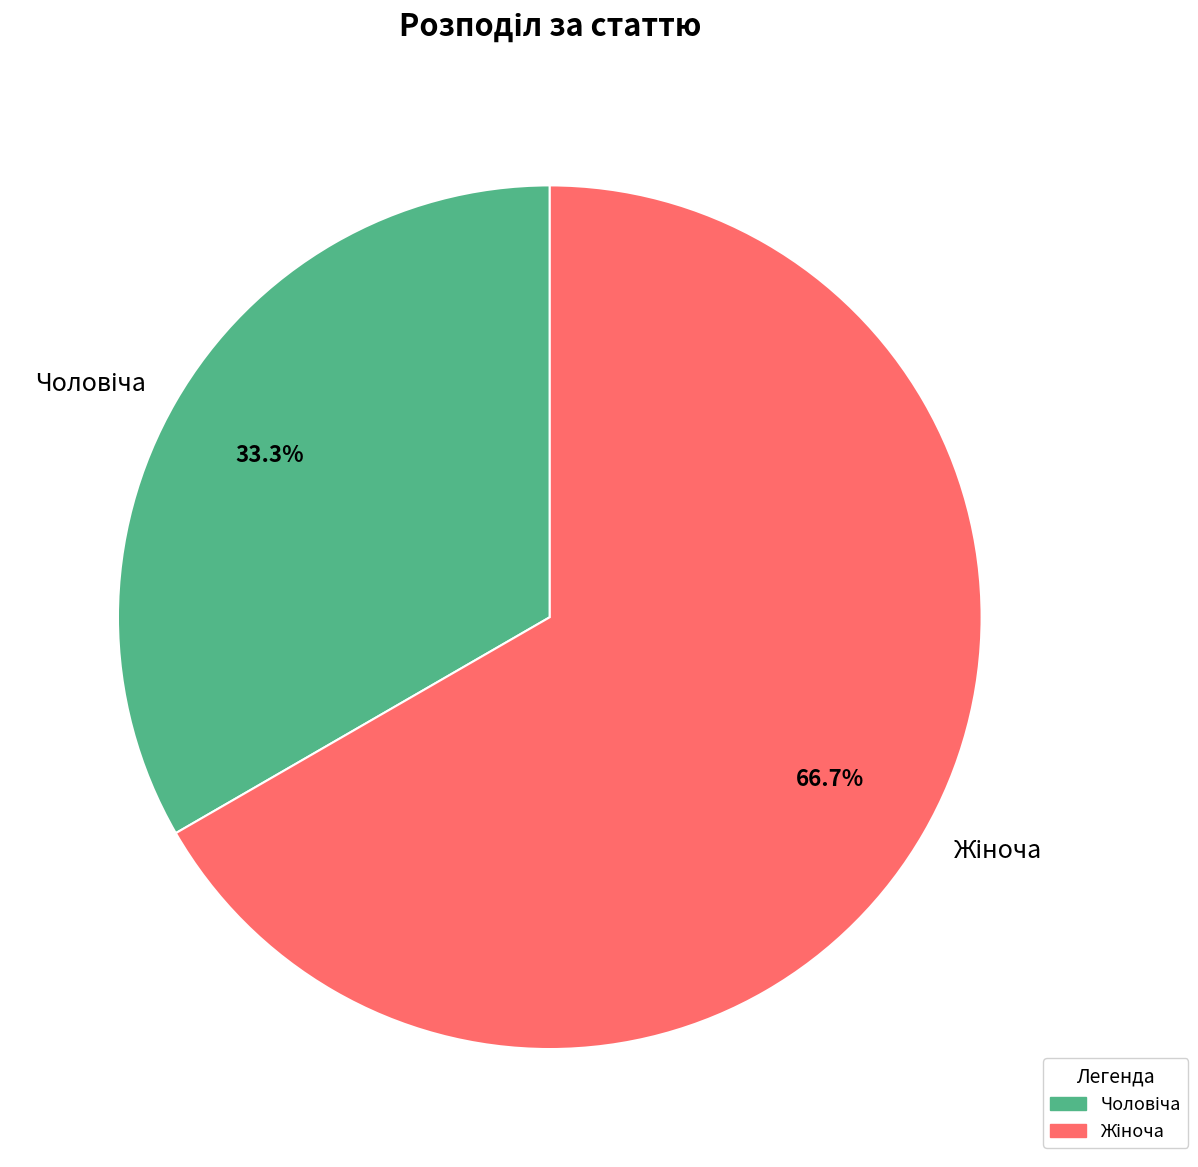

What is the majority slice?

Жіноча